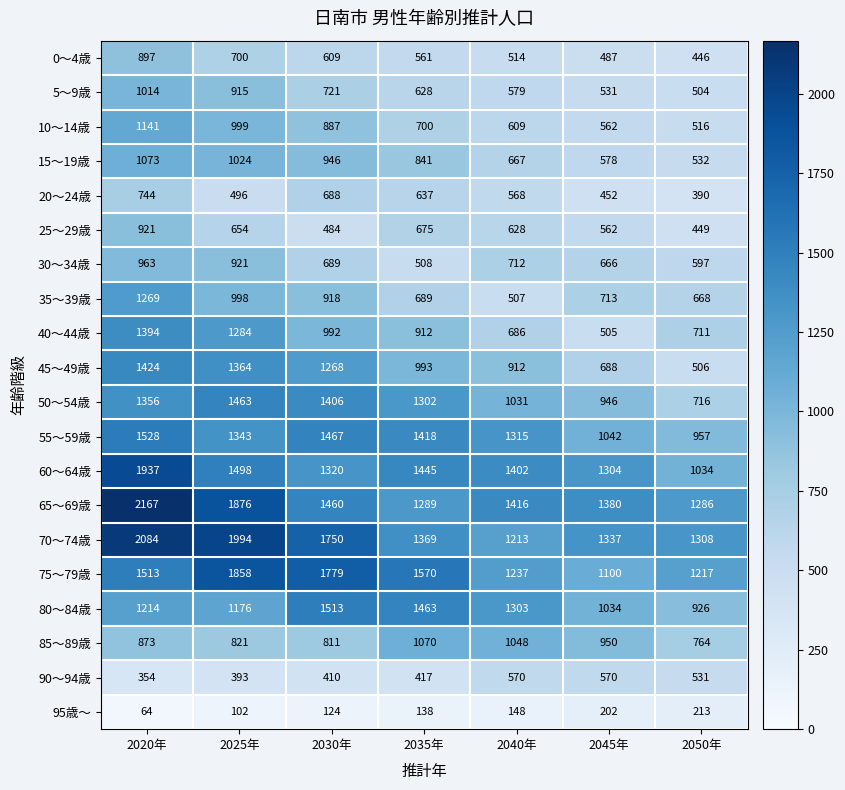

List the series in order of their peak value, lowest first.

95歳～, 90～94歳, 20～24歳, 0～4歳, 25～29歳, 30～34歳, 5～9歳, 85～89歳, 15～19歳, 10～14歳, 35～39歳, 40～44歳, 45～49歳, 50～54歳, 80～84歳, 55～59歳, 75～79歳, 60～64歳, 70～74歳, 65～69歳